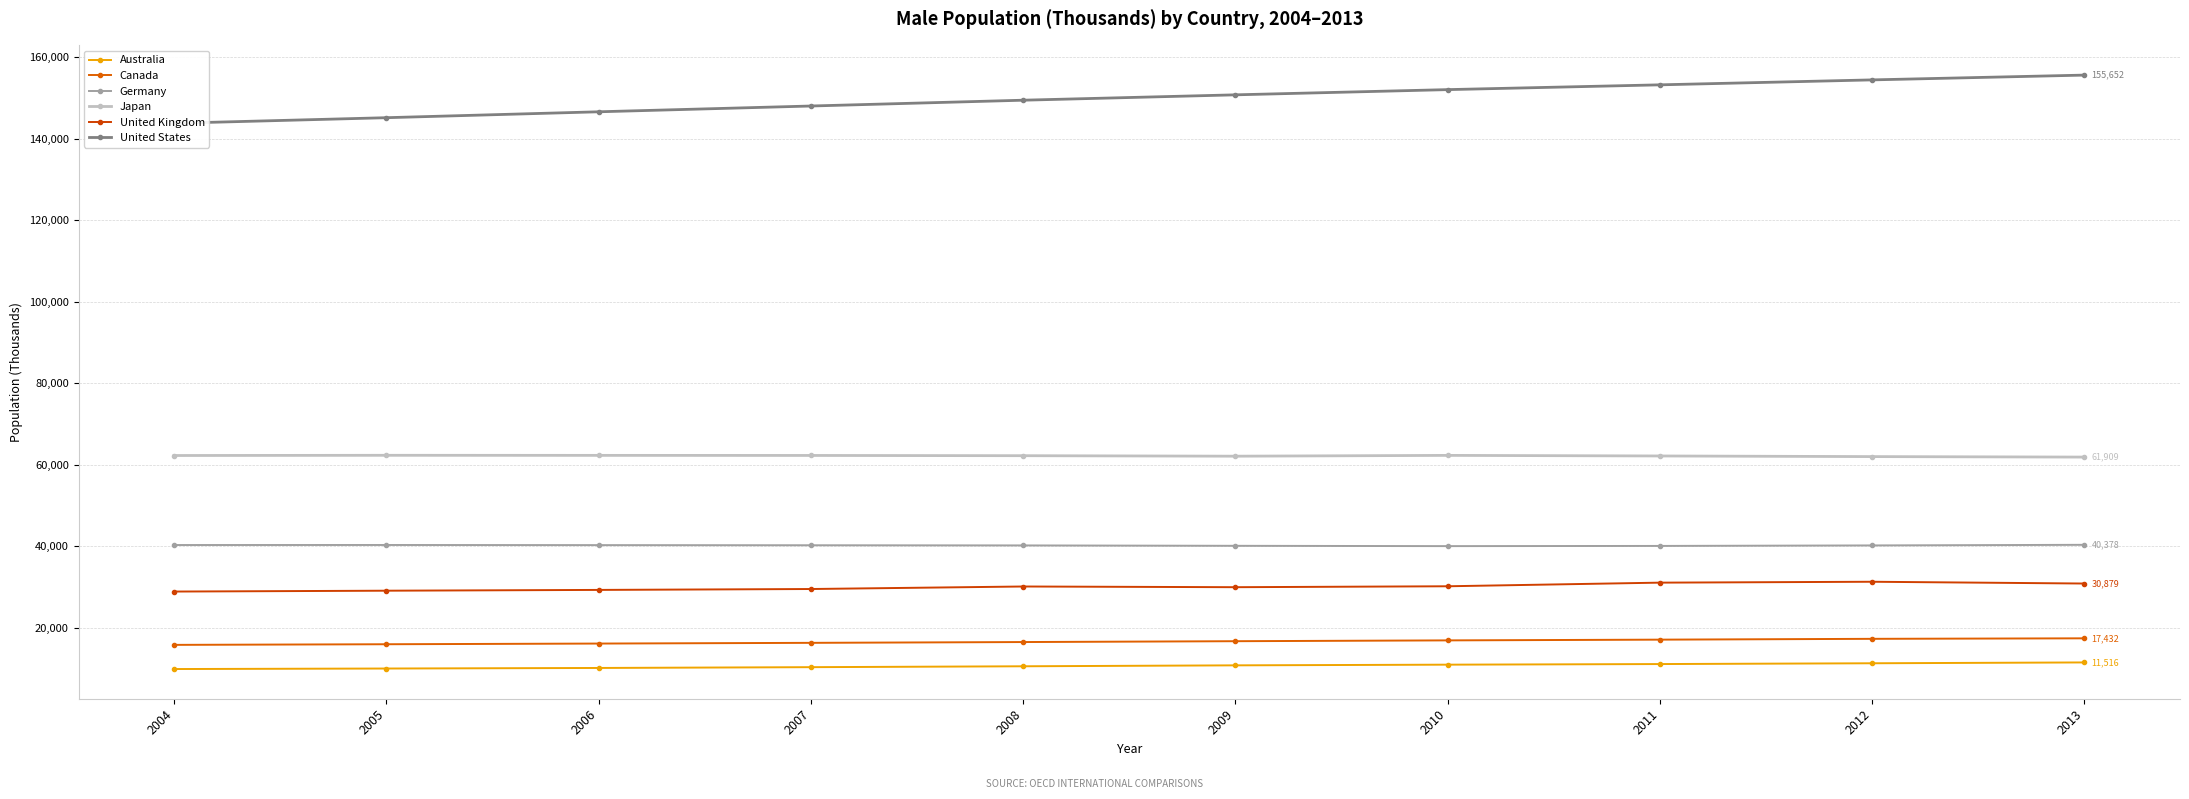

List the series in order of their peak value, highest first.

United States, Japan, Germany, United Kingdom, Canada, Australia